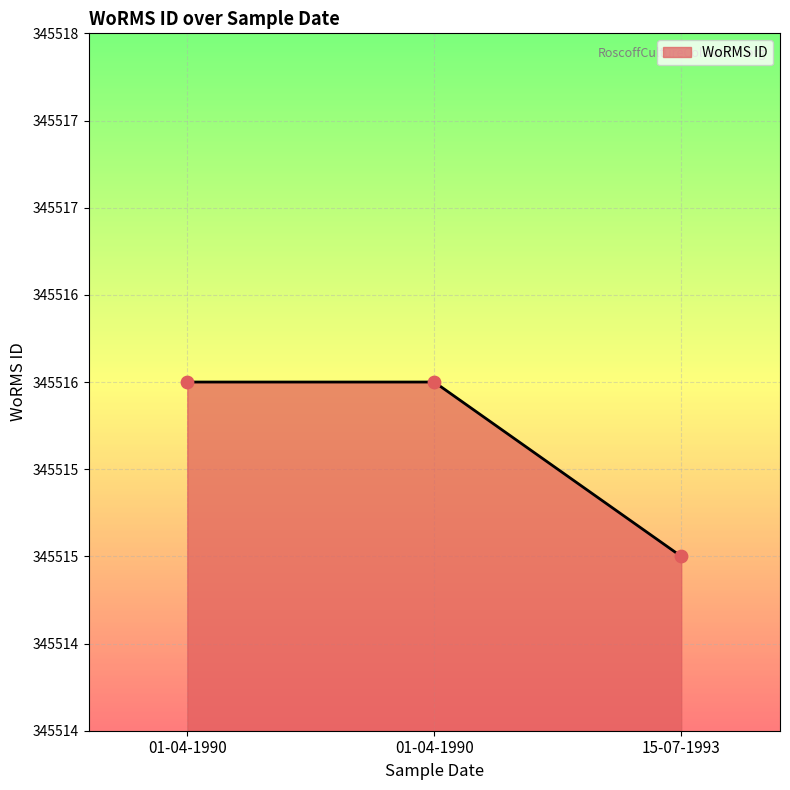

Approximately how many times larger is the value at 01-04-1990 compared to 15-07-1993?

1.0